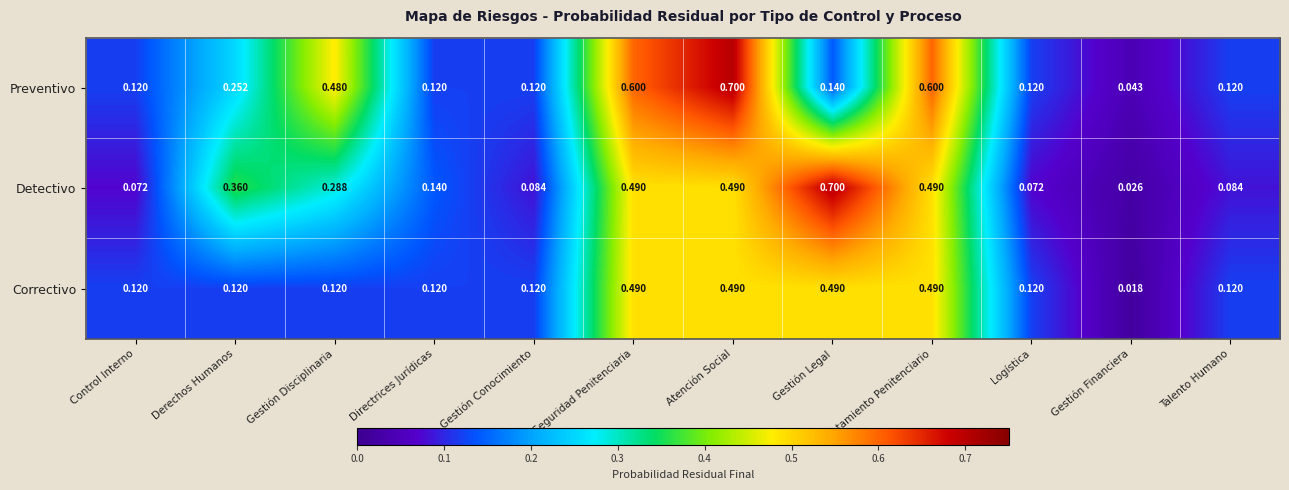

Which category has the lowest value across all series?

Gestión Financiera